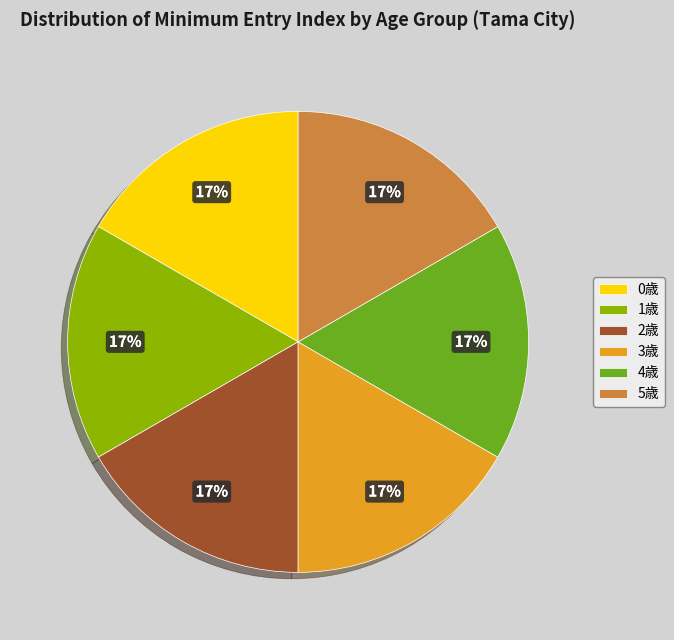

Approximately how many times larger is the value at 0歳 compared to 3歳?

1.0